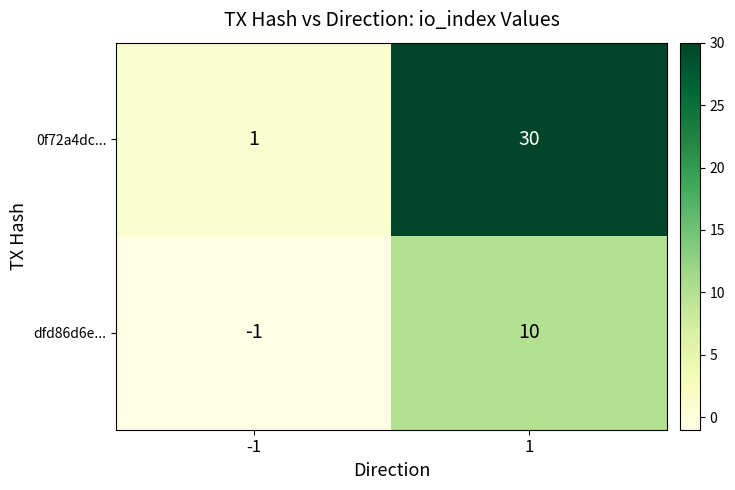

Reading left to right, what are all the values shown in this chart?

0f72a4dc...: -1=1	1=30
dfd86d6e...: -1=-1	1=10